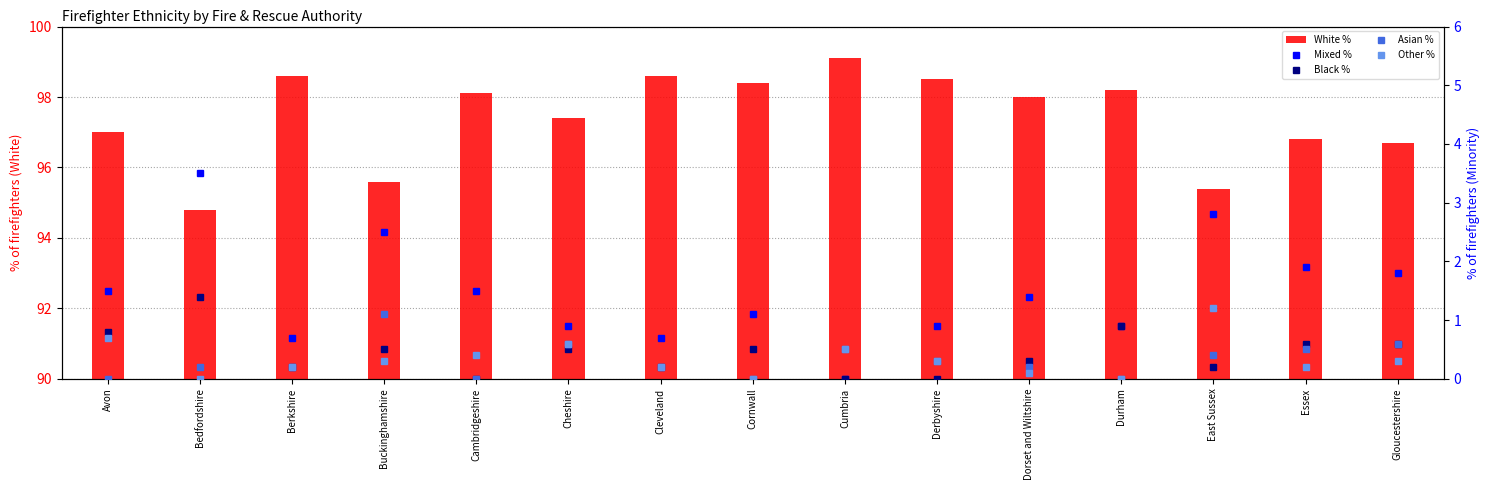

List the labels in order of Mixed % value, smallest first.

Cumbria, Berkshire, Cleveland, Cheshire, Derbyshire, Durham, Cornwall, Dorset and Wiltshire, Avon, Cambridgeshire, Gloucestershire, Essex, Buckinghamshire, East Sussex, Bedfordshire